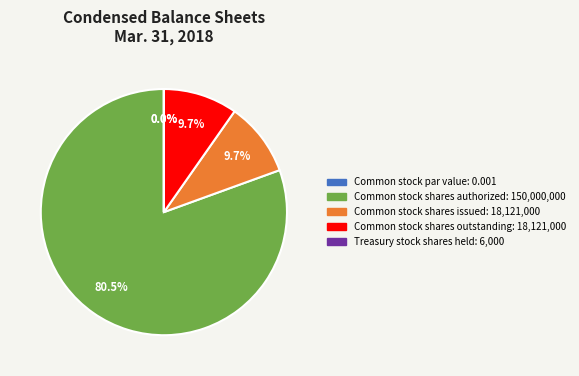

How many slices are in this pie chart?

5